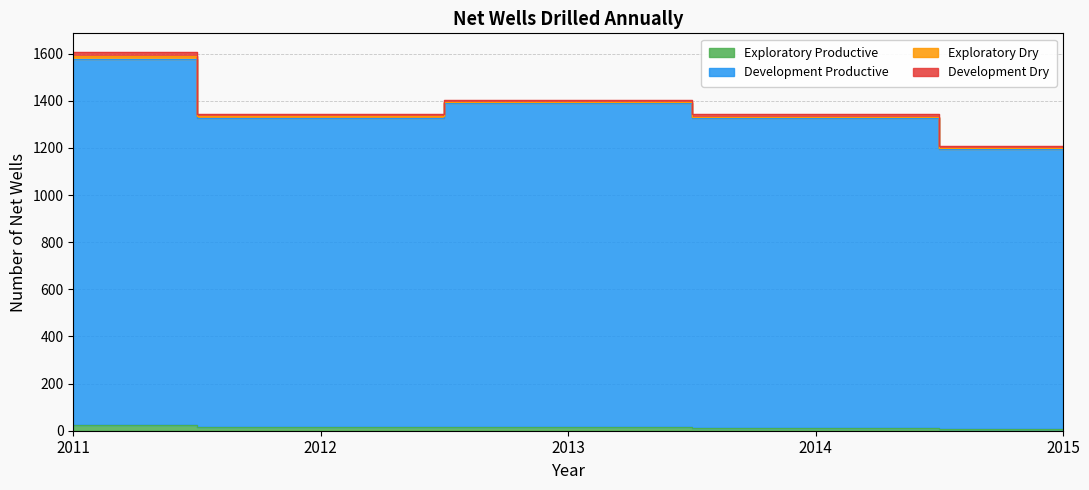

Count the Development Productive values in the range 1326 to 1389.

3